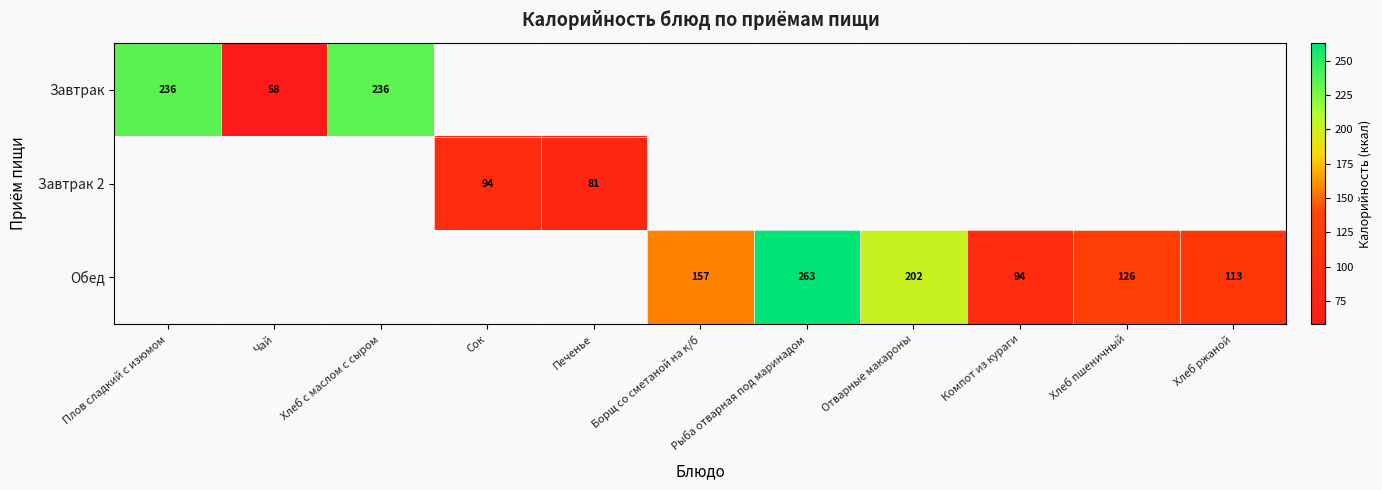

How many data points does each series have?

11